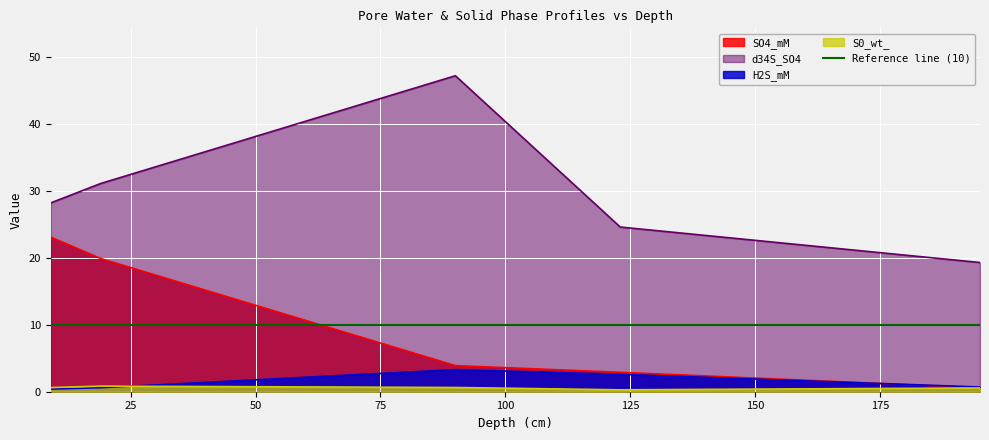

Which category has the highest value in the H2S_mM series?

90